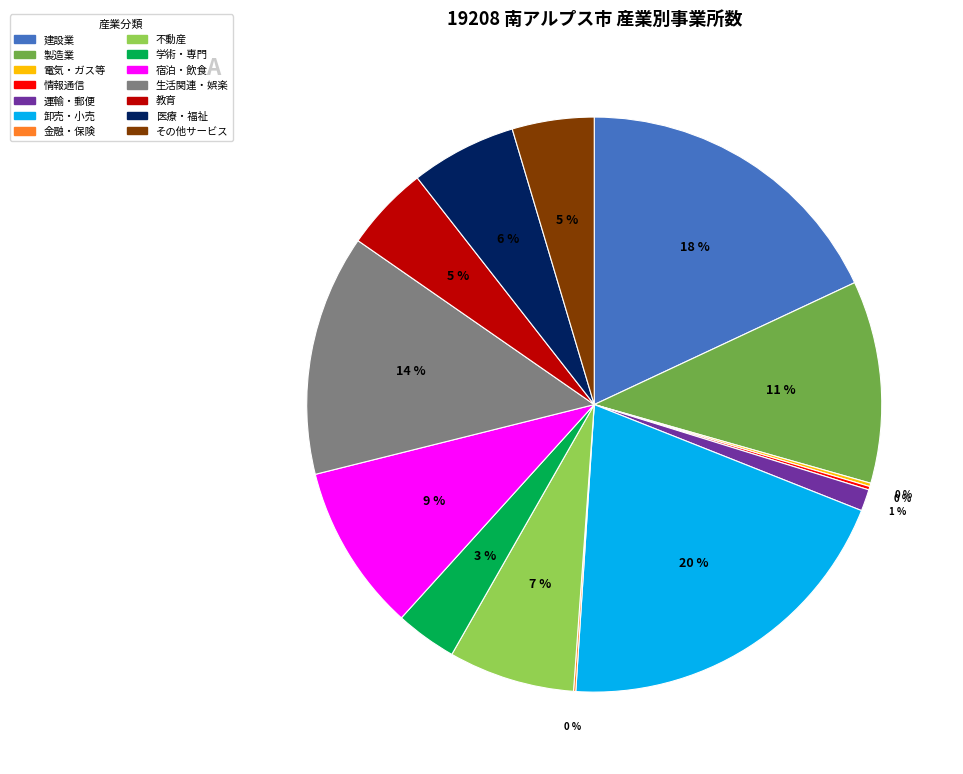

Which category has the biggest portion of the pie?

卸売・小売